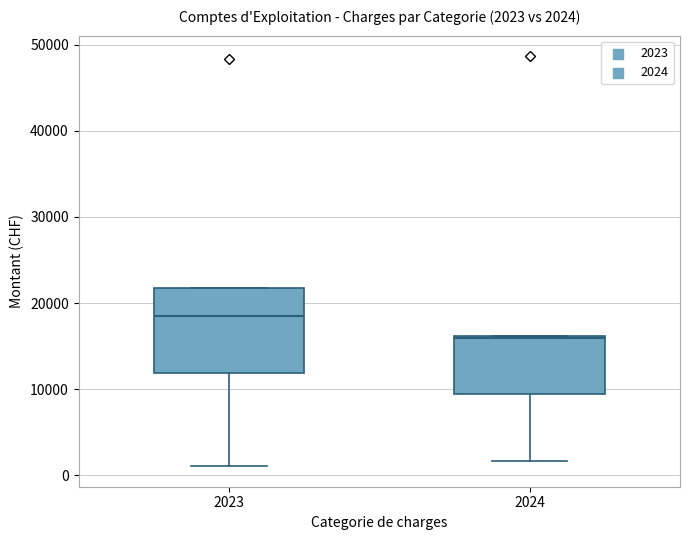

Which box's median line is the highest?

2023